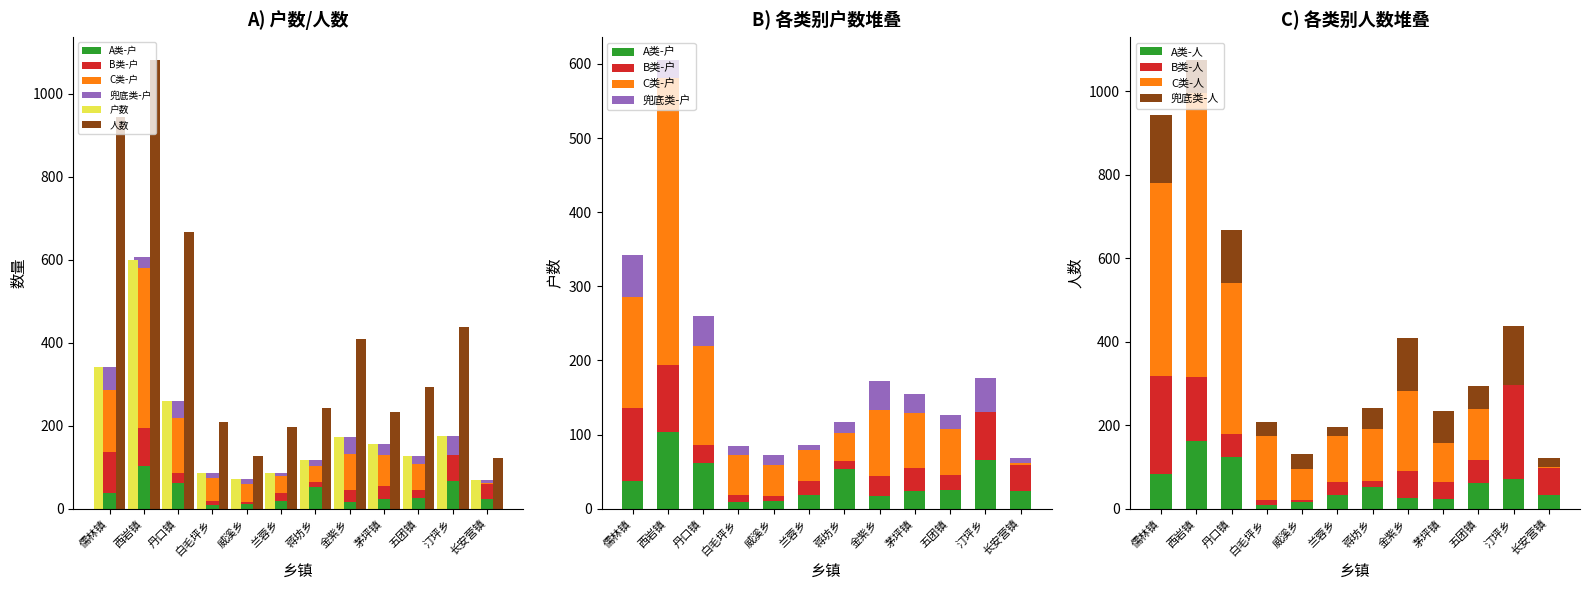

What are all the series names shown in the legend?

户数, 人数, A类-户, B类-户, C类-户, 兜底类-户